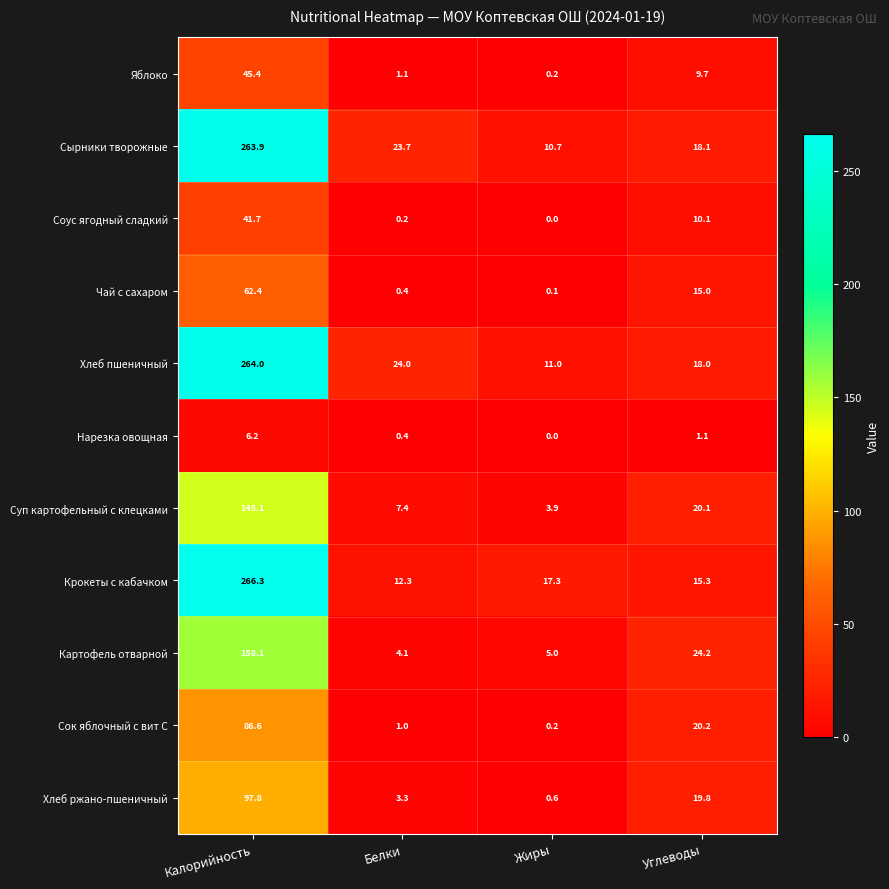

Is the value of Хлеб ржано-пшеничный at Углеводы greater than the value of Чай с сахаром at Жиры?

Yes